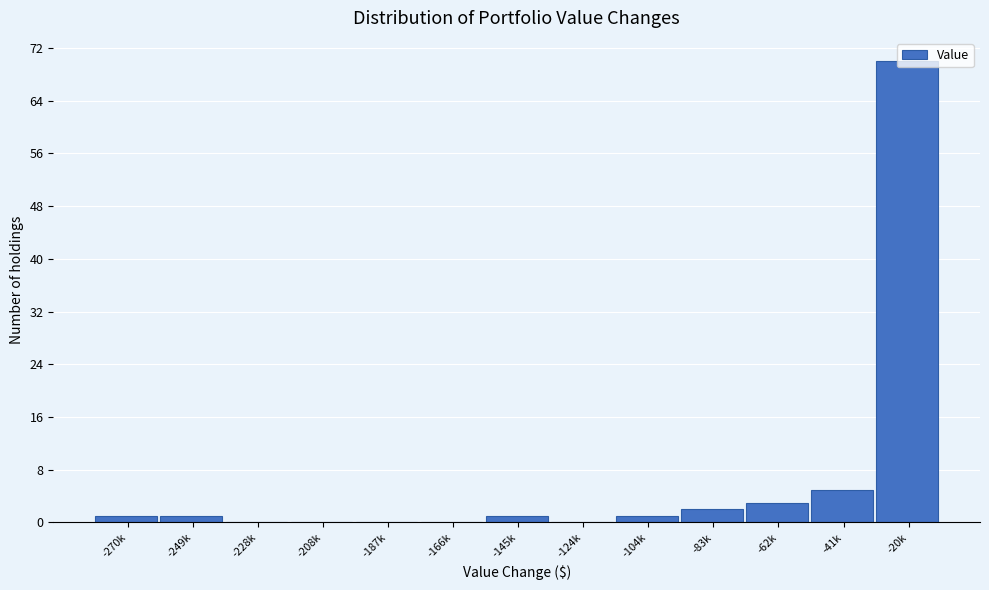

Where is the data nearest to the value 35?

-41k